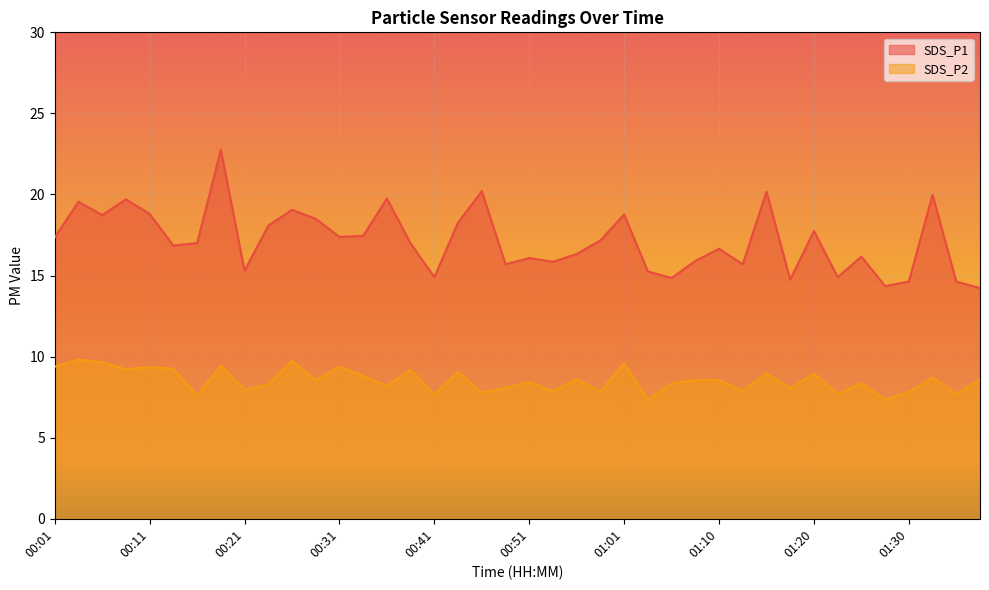

Between 01:22 and 00:56, which is larger?

00:56